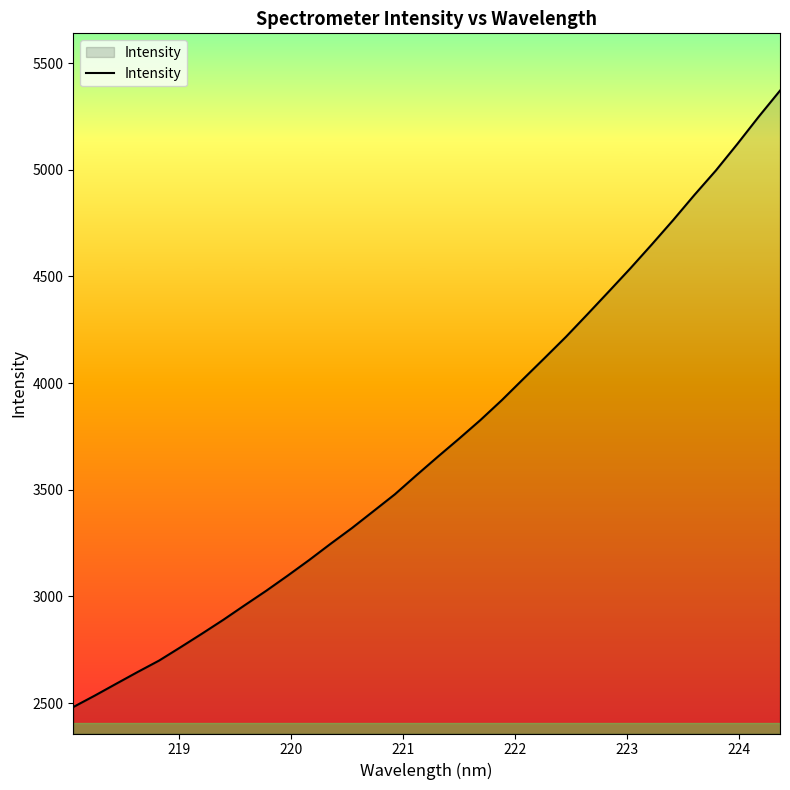

What is the difference between the maximum and minimum values?

2889.5